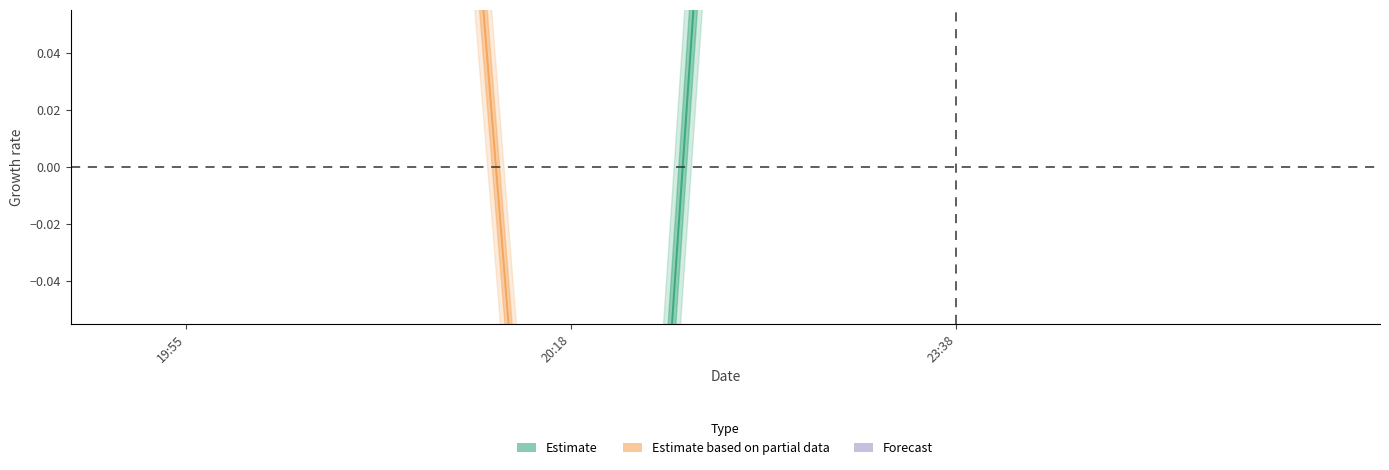

True or false: Height has a value of -0.3 at 20:18.

False